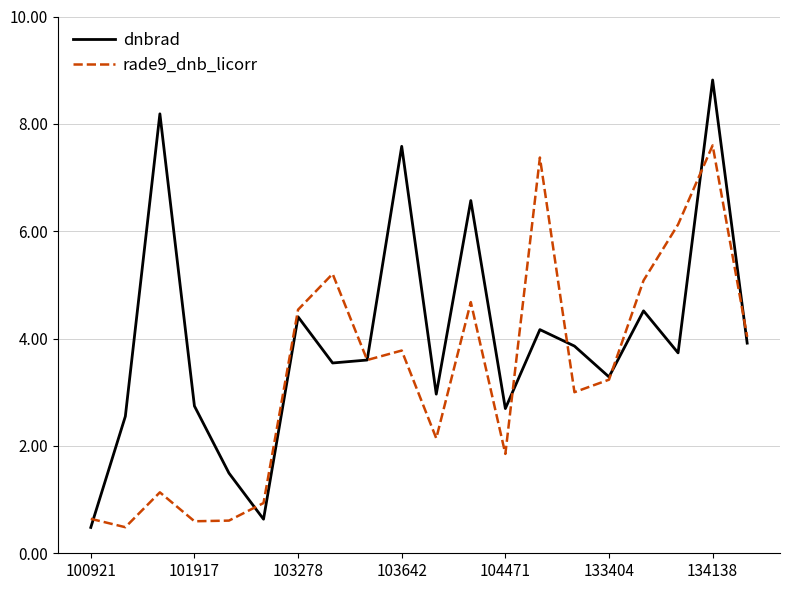

List the series in order of their overall mean, highest first.

dnbrad, rade9_dnb_licorr